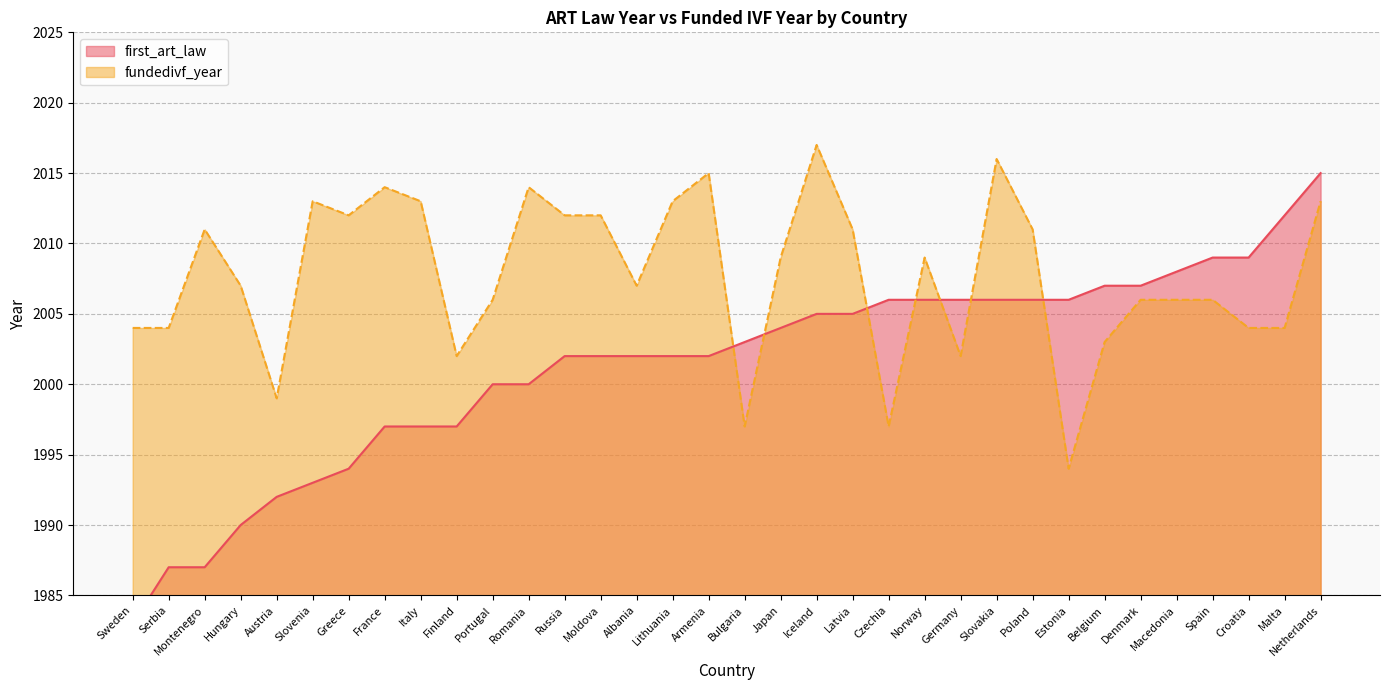

Between Austria and Greece, which series saw the biggest shift?

fundedivf_year